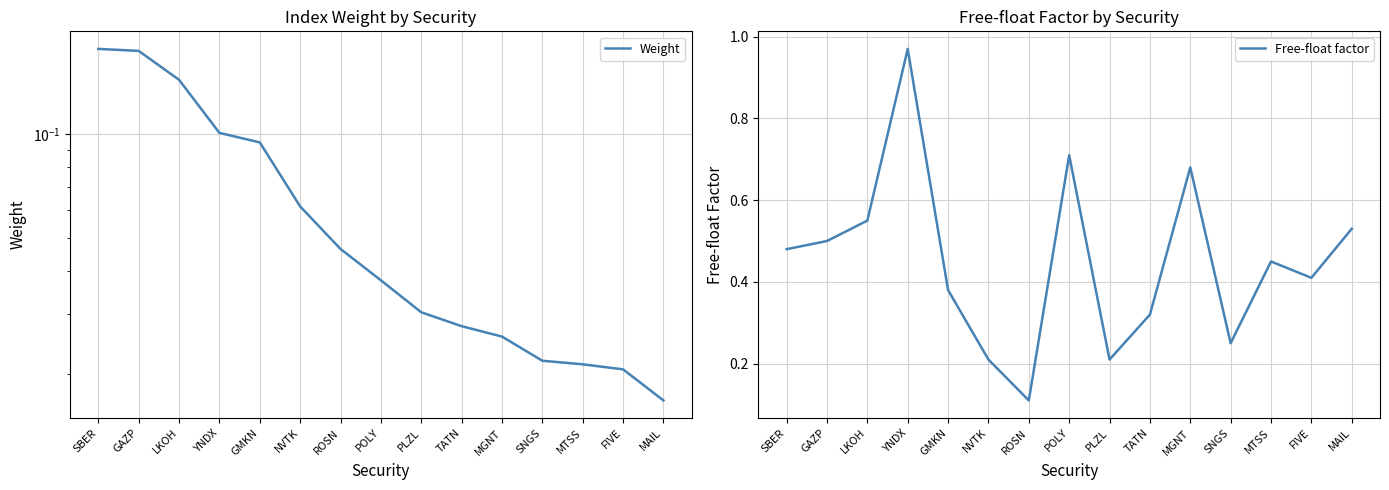

At how many categories does at least one series exceed 0?

15